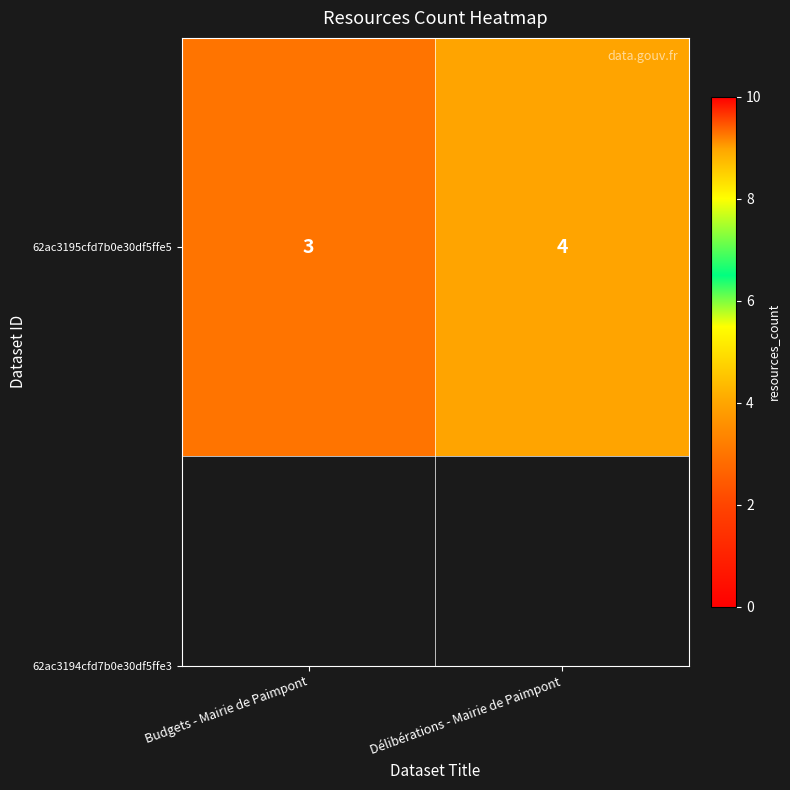

What is the sum of all values?

7